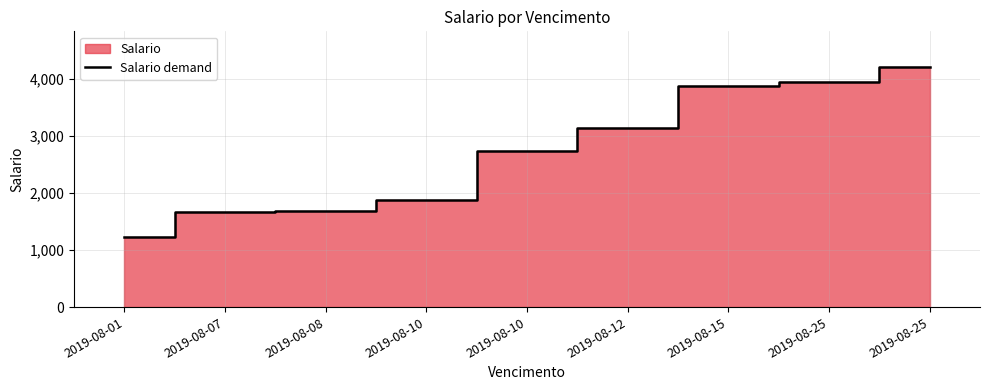

Does the chart have visible grid lines?

Yes